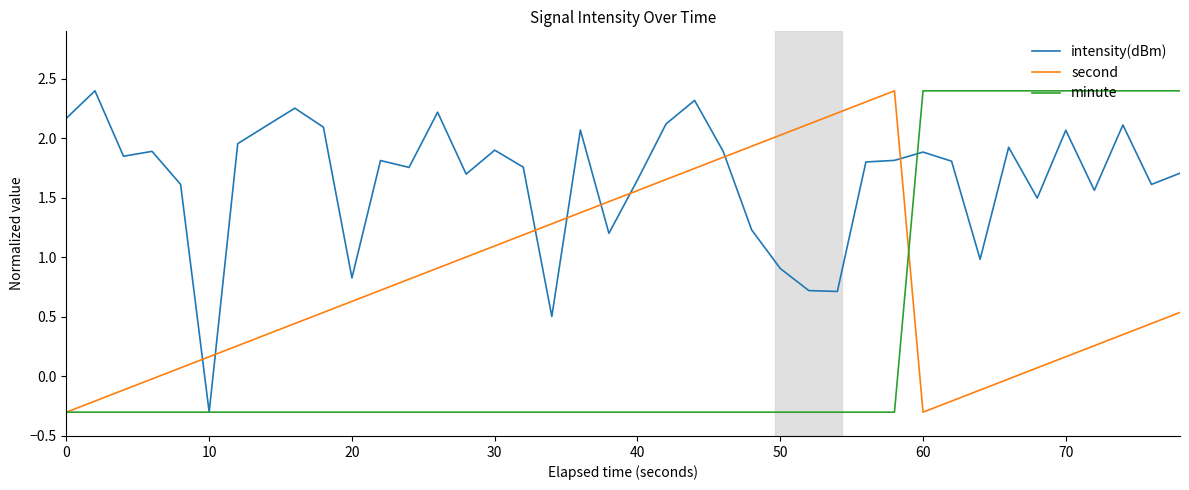

In second, how many points are lower than both neighbors (excluding endpoints)?

1